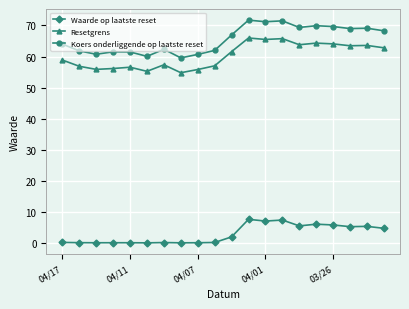

What is the highest value of the Koers onderliggende op laatste reset series?

71.7